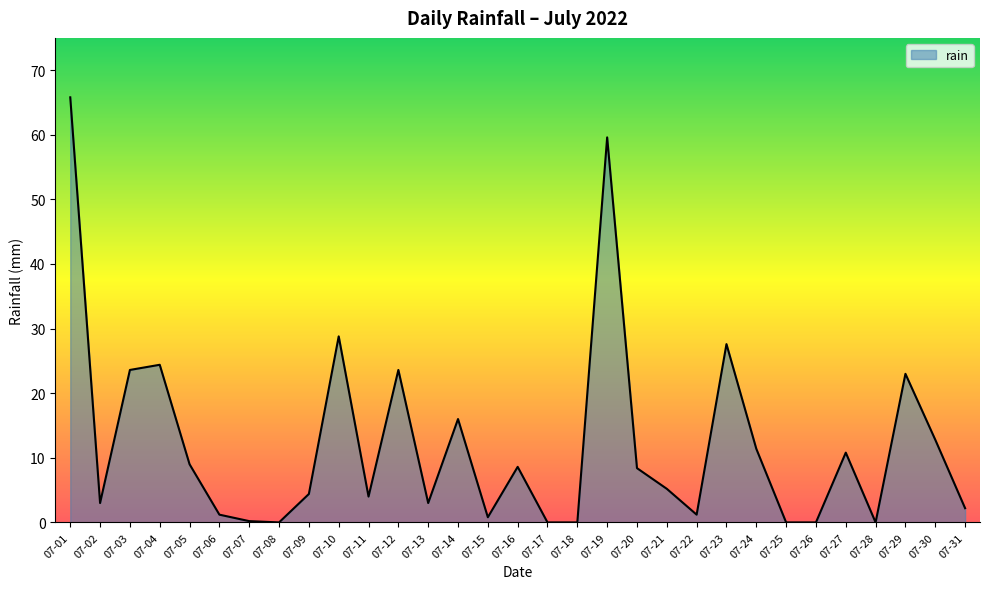

What is the change in value from 07-04 to 07-24?

-13.0